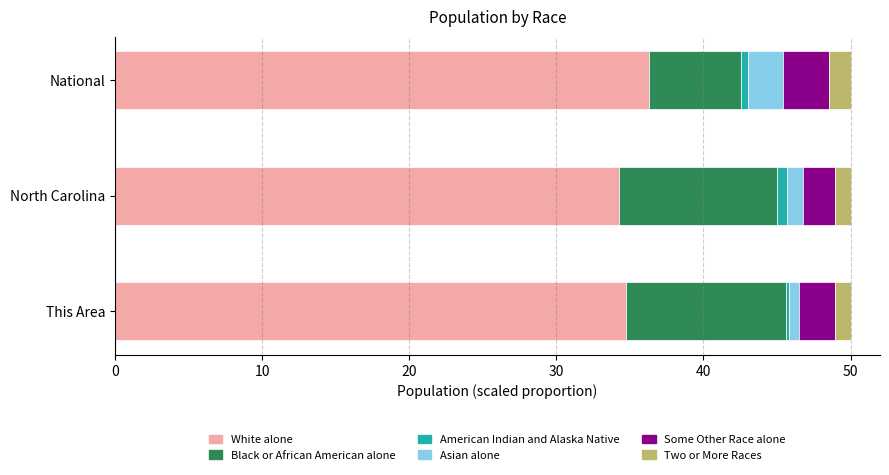

What is the difference between the maximum and minimum values in the White alone series?

2.0